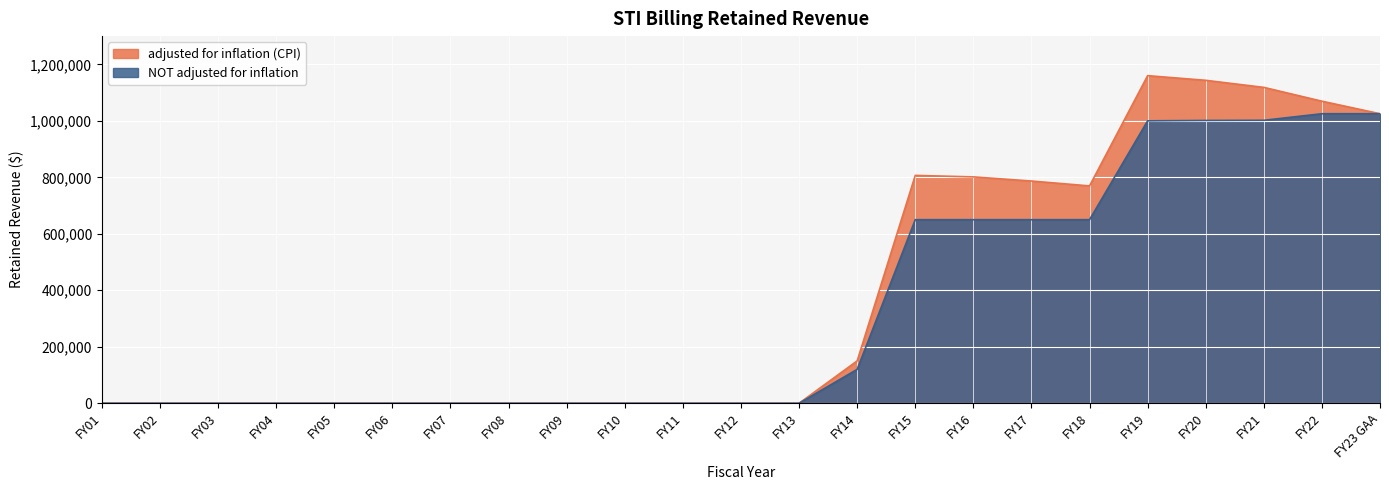

How many positive values does the NOT adjusted for inflation series have?

10